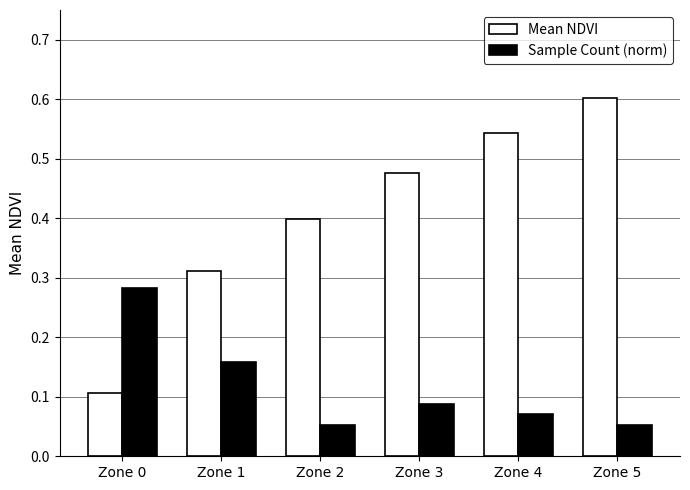

Which series has the largest range (max minus min)?

Mean NDVI